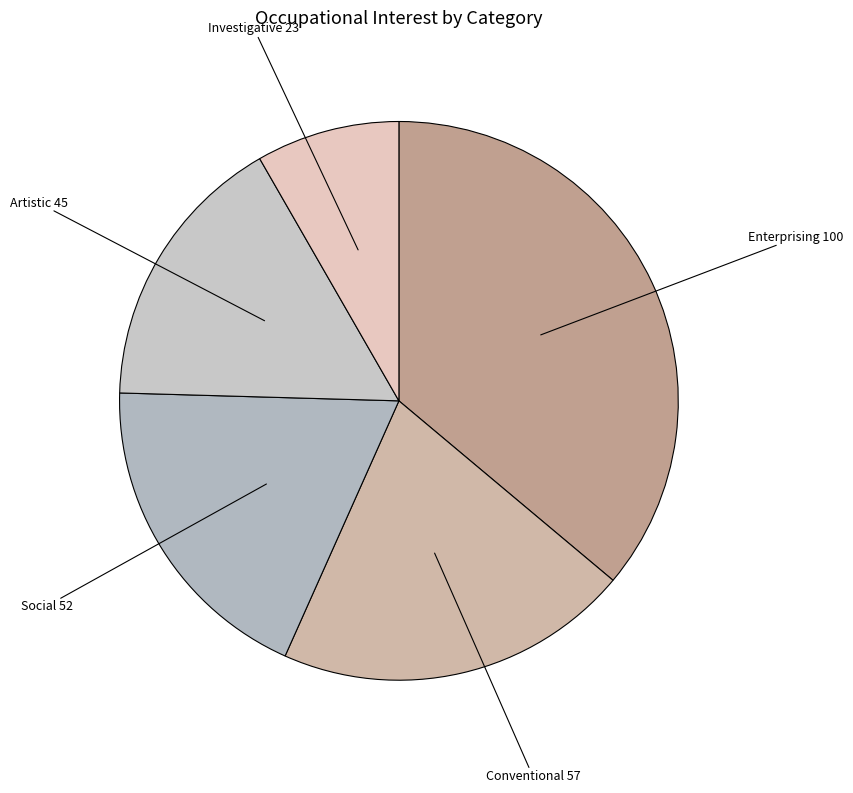

Count the number of slices in the pie.

5